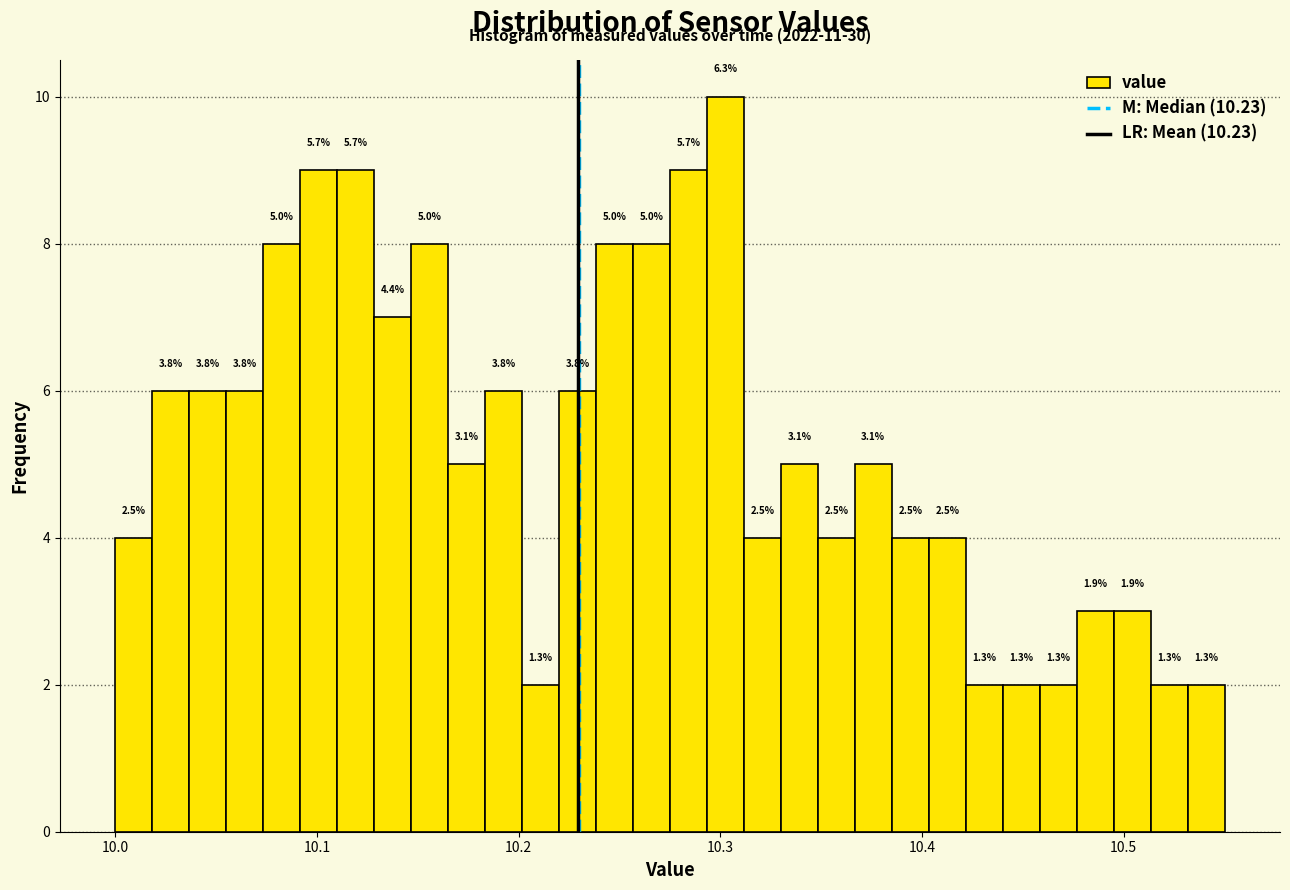

Read against the x-axis, roughly where is the centre of the tallest bar?

10.30